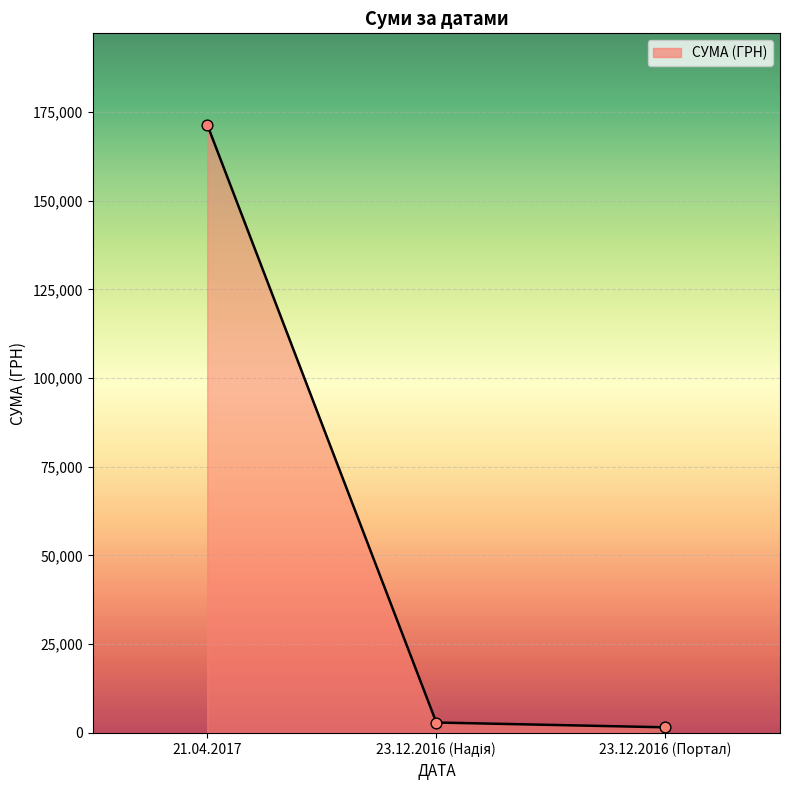

What is the maximum value shown in the chart?

171436.0